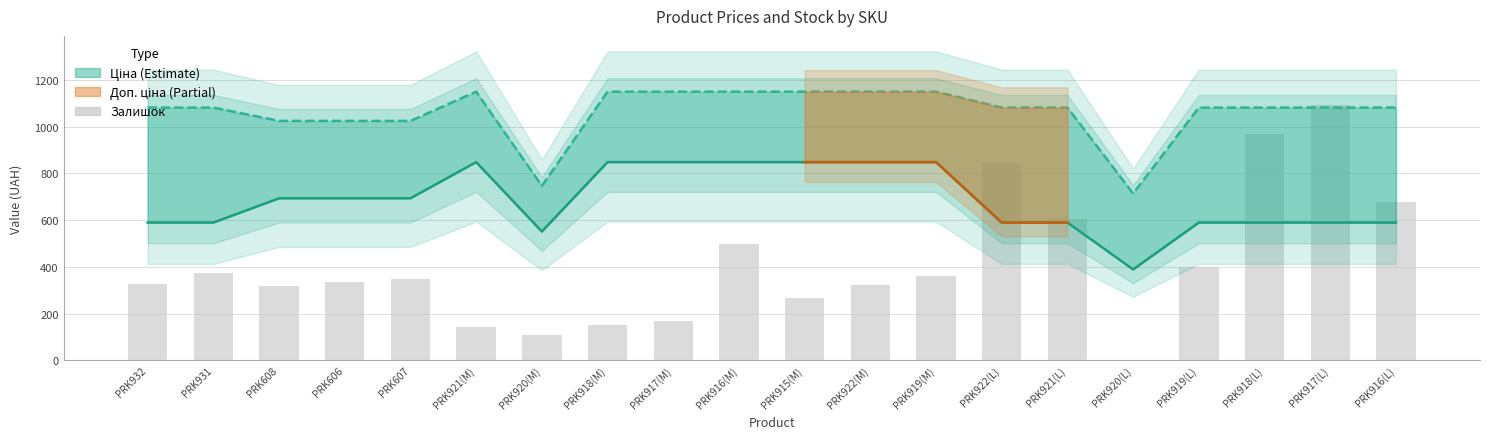

True or false: Ціна has a value of 1437.1 at PRK918(M).

False